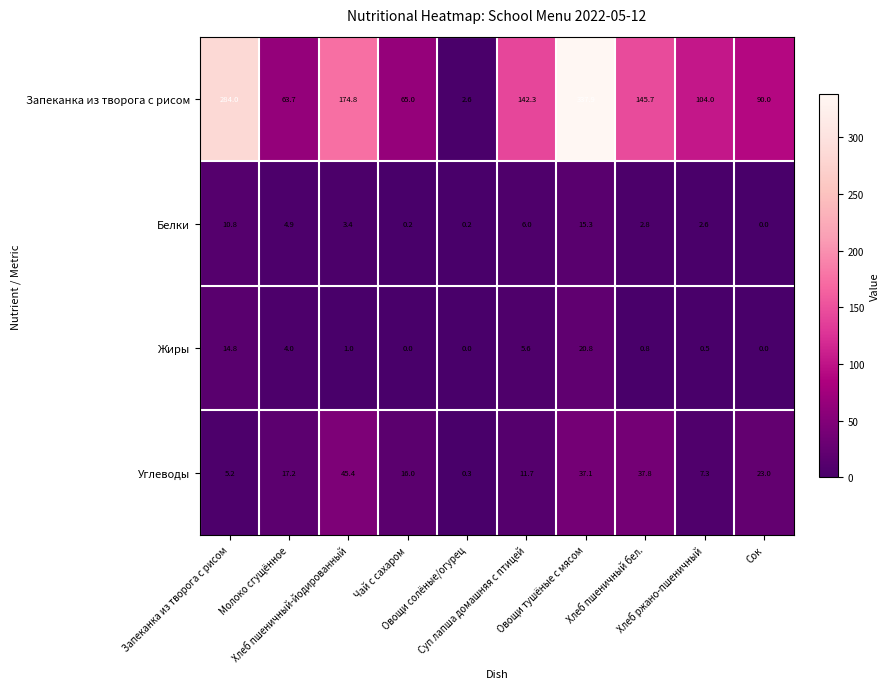

What is the difference between the second highest and minimum values in the Жиры series?

14.8